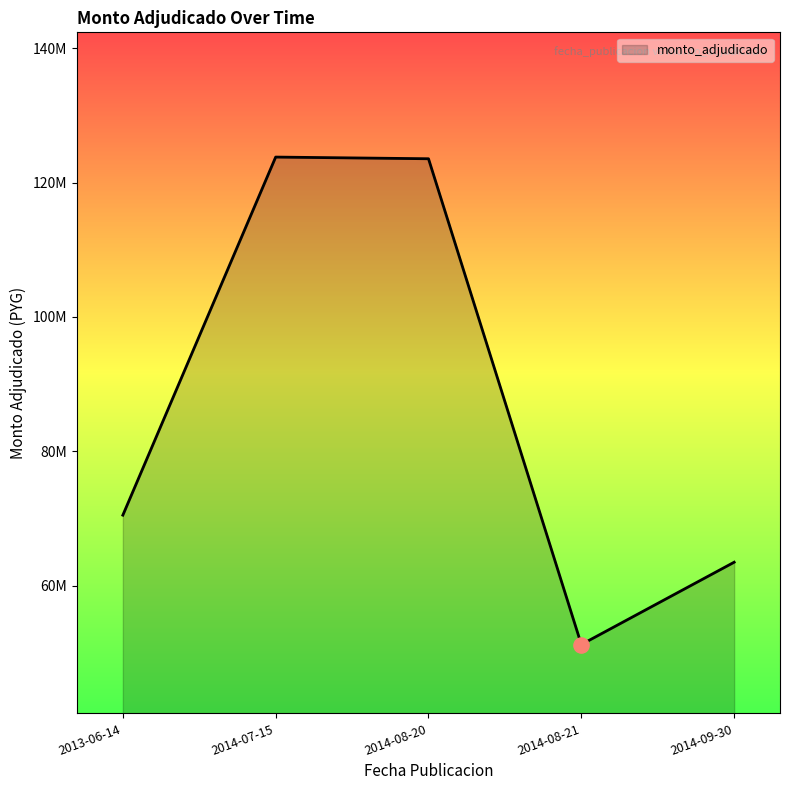

Is this an area chart (filled region under the line)?

Yes